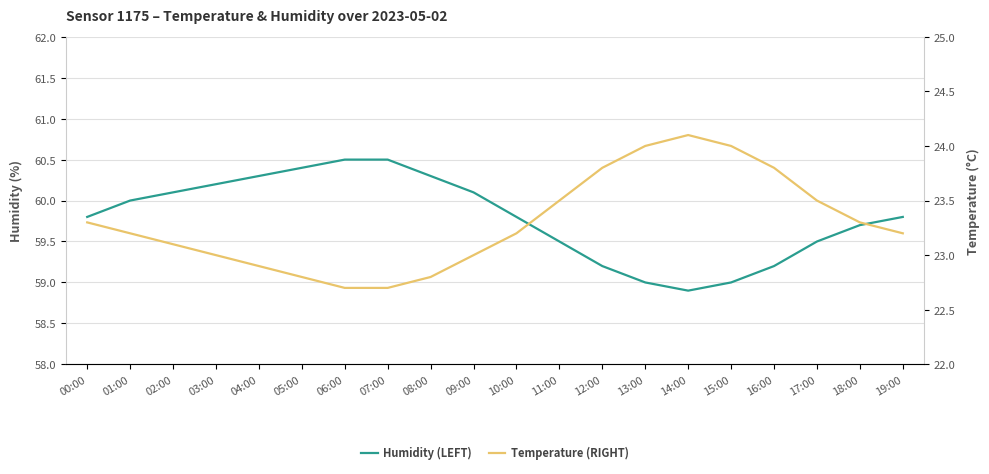

True or false: Temperature (RIGHT) has more than 0 points higher than both neighbors.

True